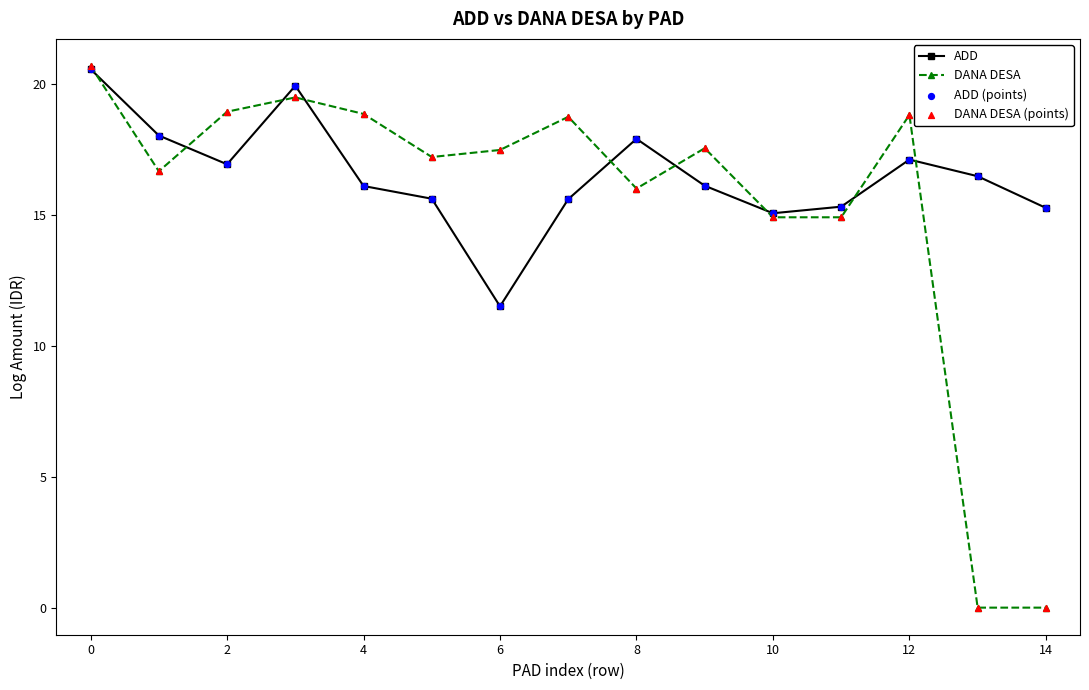

Which series has the largest total across all categories?

ADD